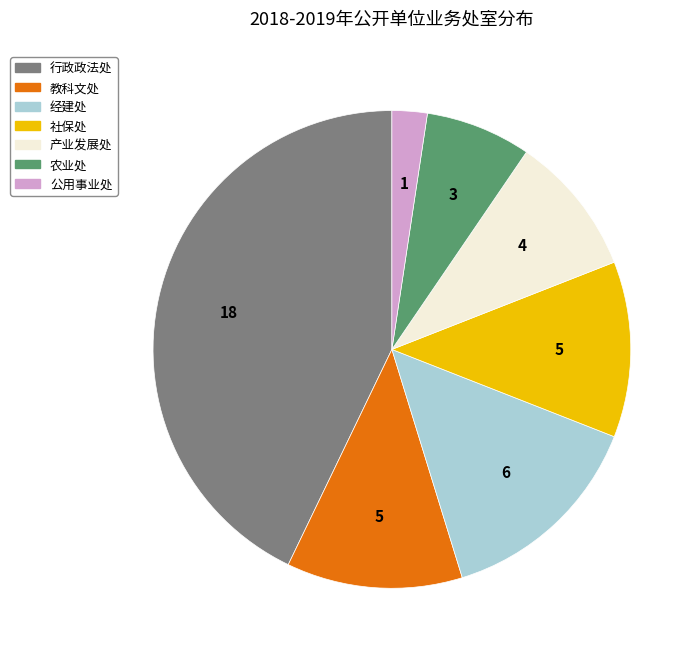

Approximately how many times larger is the value at 社保处 compared to 经建处?

0.8